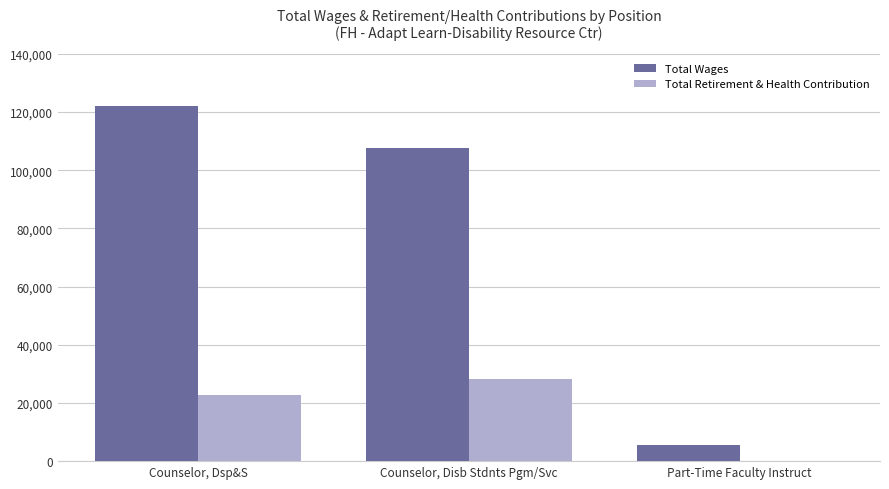

Reading left to right, list all the values displayed in this chart.

Total Wages: Counselor, Dsp&S=122181	Counselor, Disb Stdnts Pgm/Svc=107519	Part-Time Faculty Instruct=5541
Total Retirement & Health Contribution: Counselor, Dsp&S=22827	Counselor, Disb Stdnts Pgm/Svc=28355	Part-Time Faculty Instruct=0